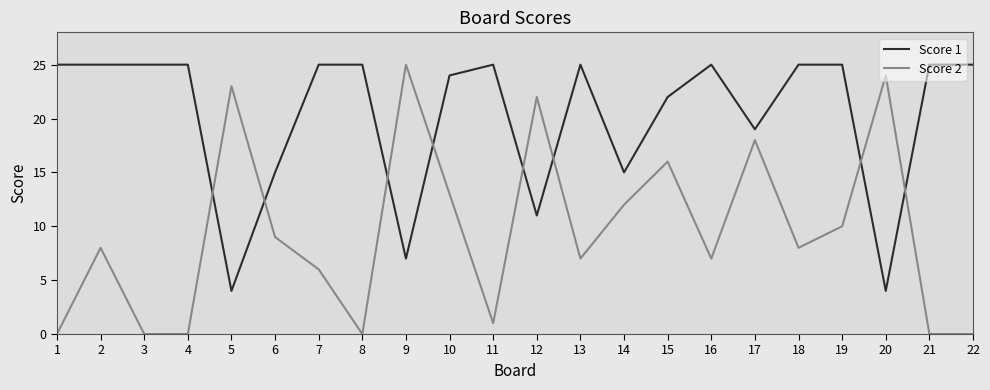

What is the difference between the maximum and minimum values in the Score 1 series?

21